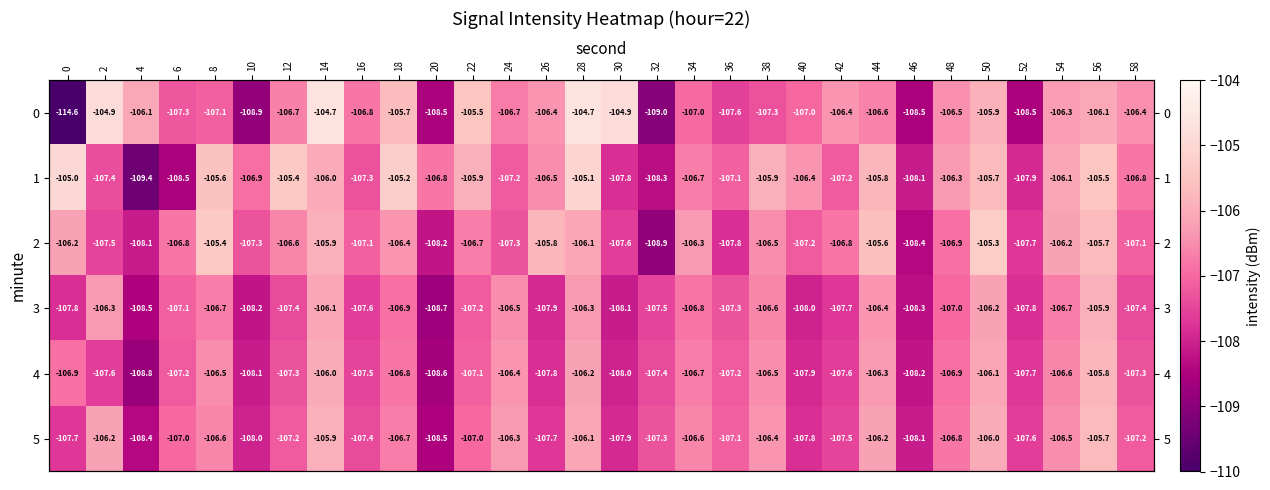

Rank the series at 10 from highest to lowest value.

1, 2, 5, 4, 3, 0